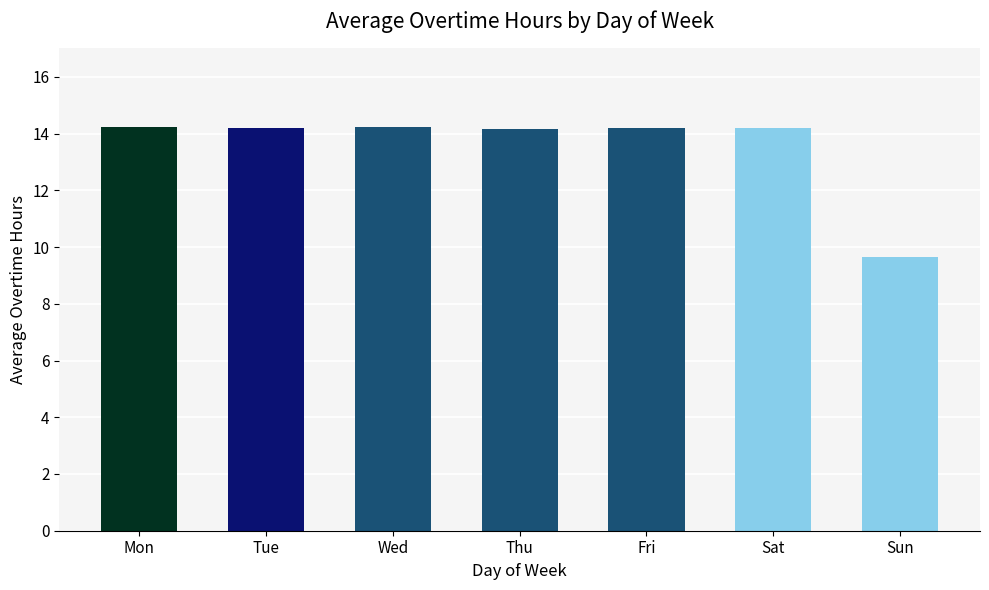

How many bars are there in total?

7